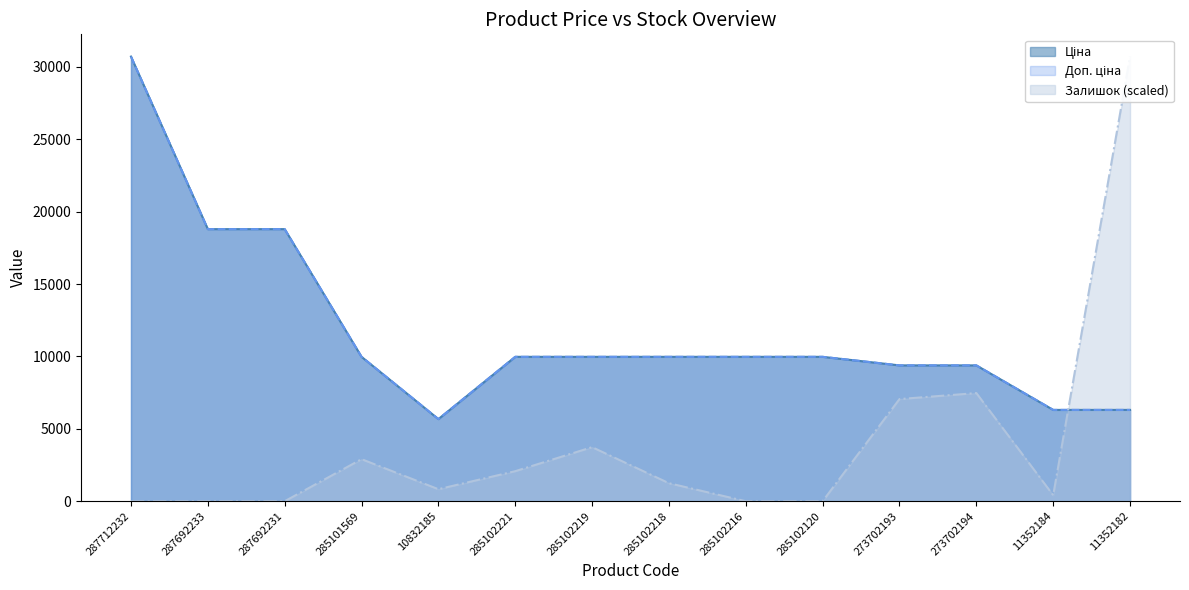

Does the chart have visible grid lines?

No